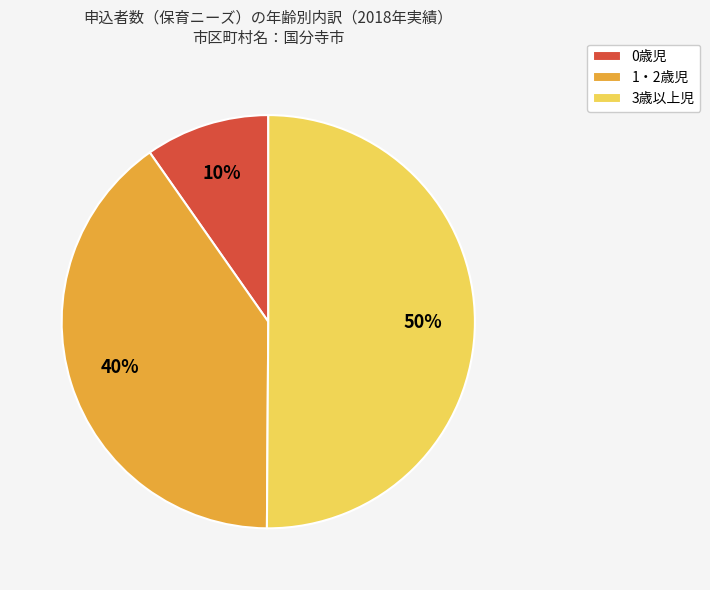

Rank the categories by value from highest to lowest.

3歳以上児, 1・2歳児, 0歳児